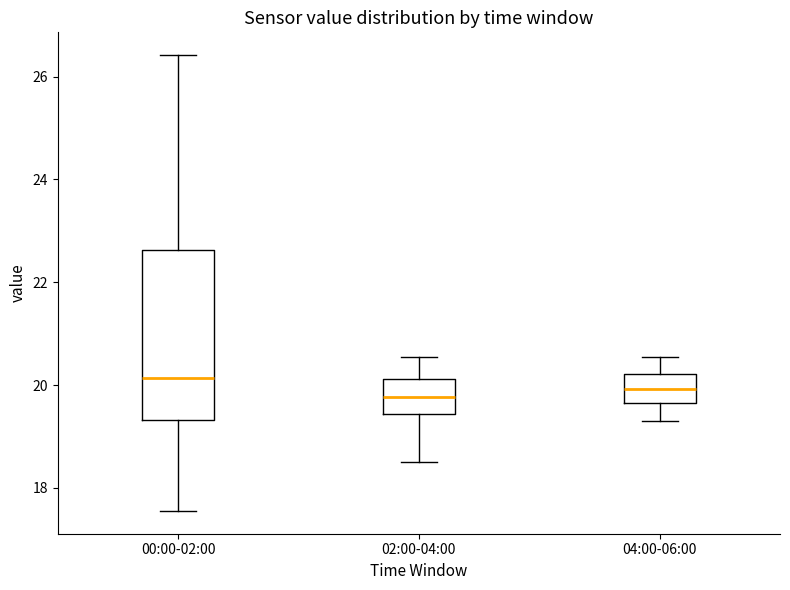

Where is the lower edge of the box for 04:00-06:00 on the y-axis? The values are not printed on the chart, so give them approximately, as read against the axis.

19.6